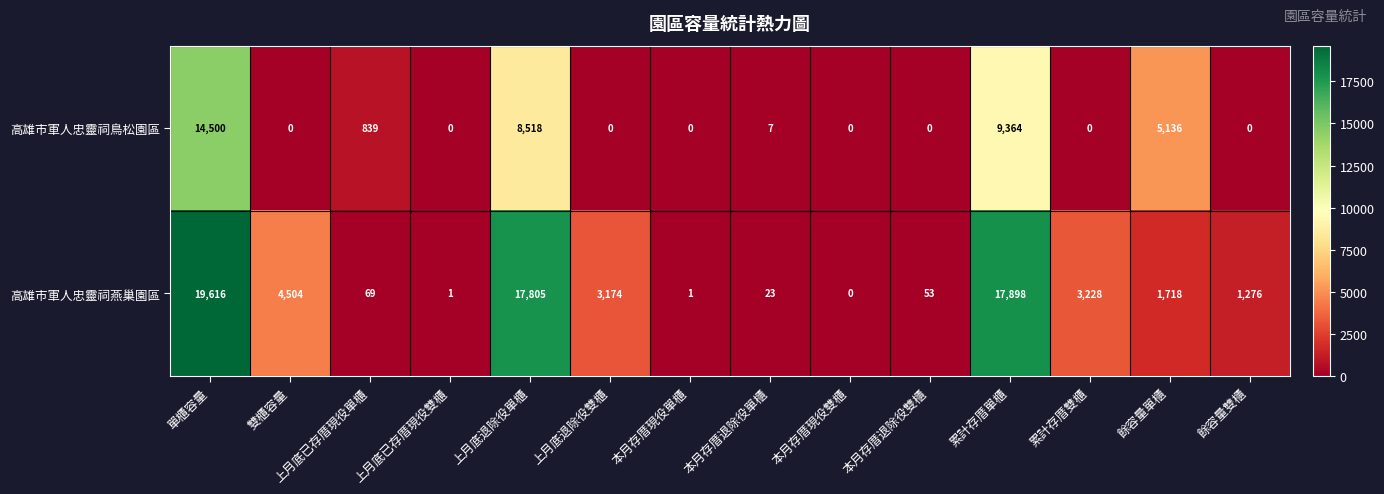

Which series has the largest range (max minus min)?

高雄市軍人忠靈祠燕巢園區